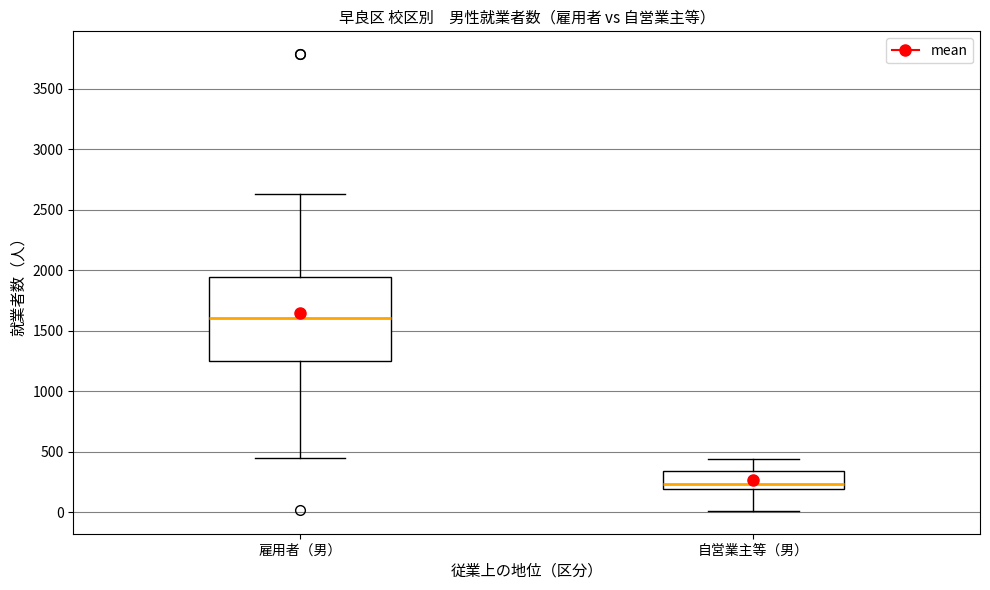

Comparing the boxes themselves (not the whiskers), which one is the tallest?

雇用者（男）